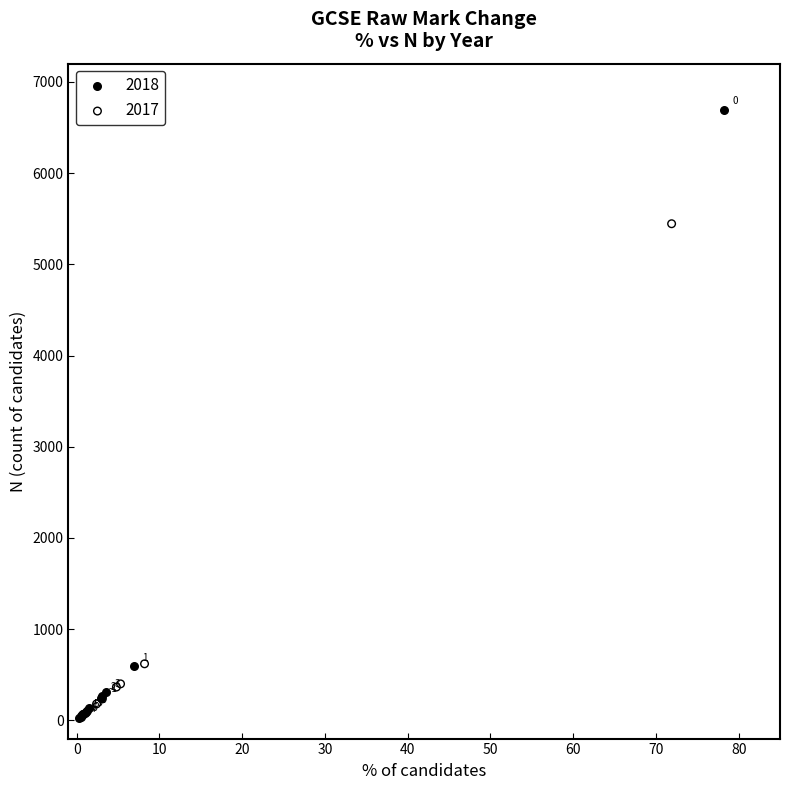

Which series has the widest spread of Y values?

2018